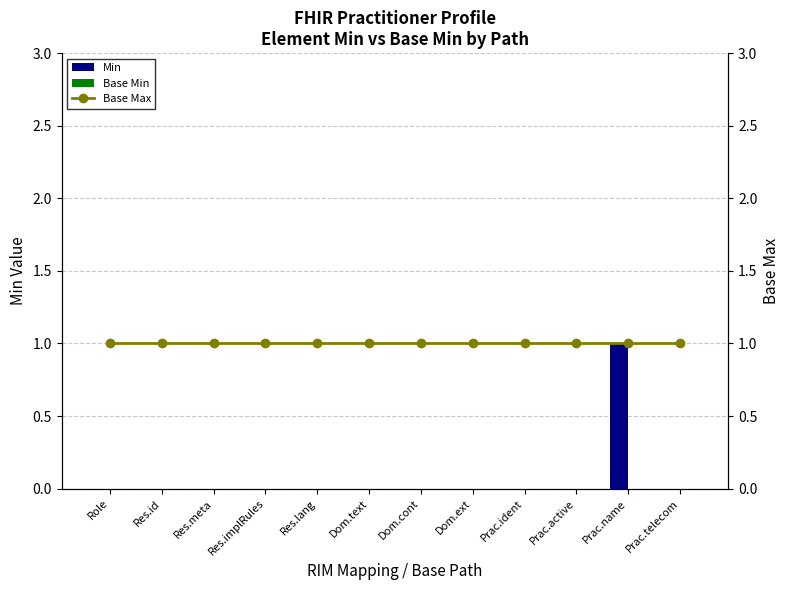

At how many categories does at least one series exceed 0?

12